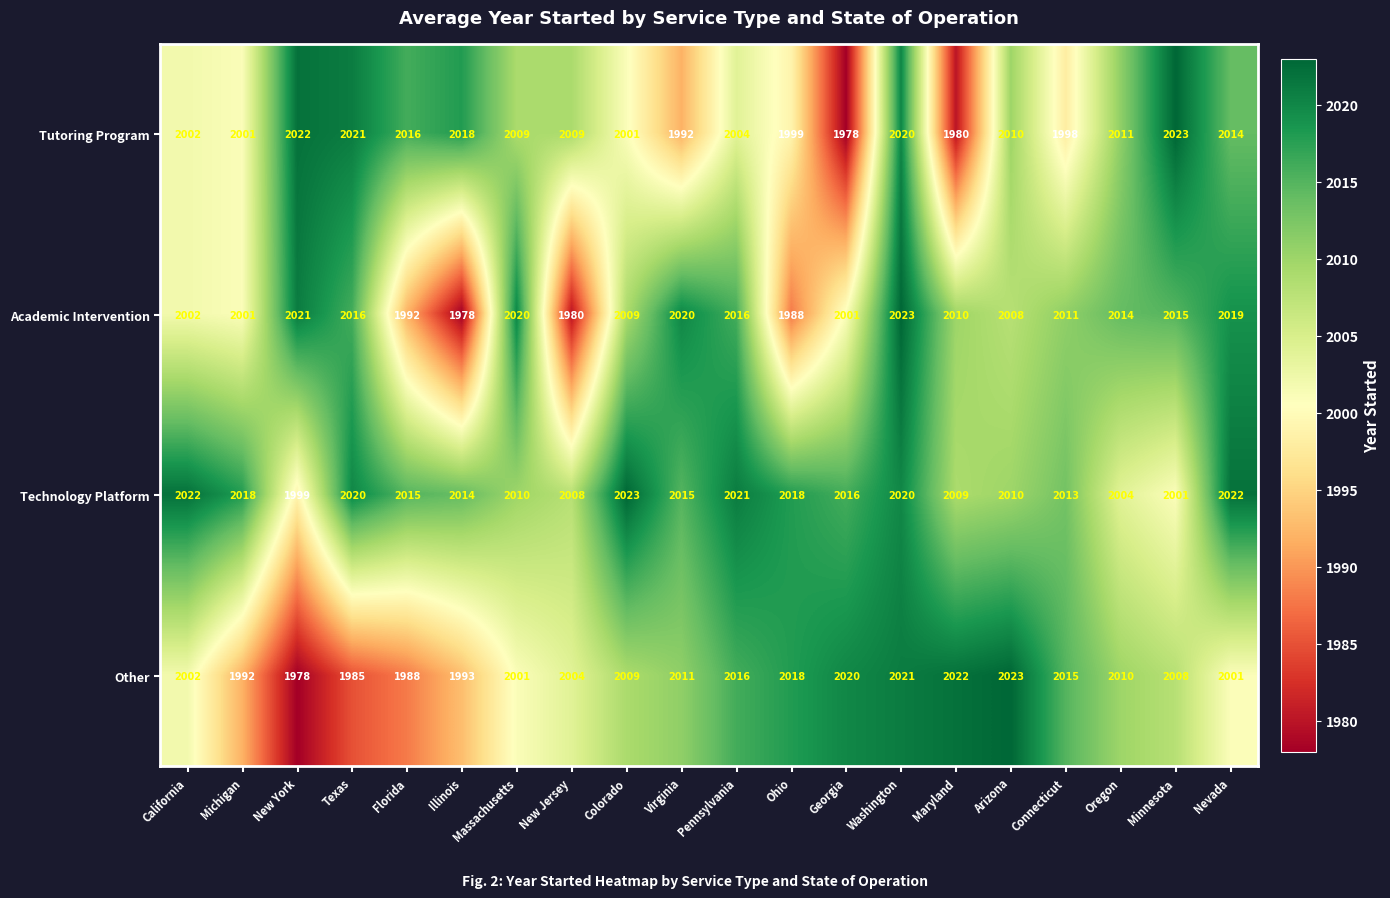

Rank the series at Illinois from highest to lowest value.

Tutoring Program, Technology Platform, Other, Academic Intervention